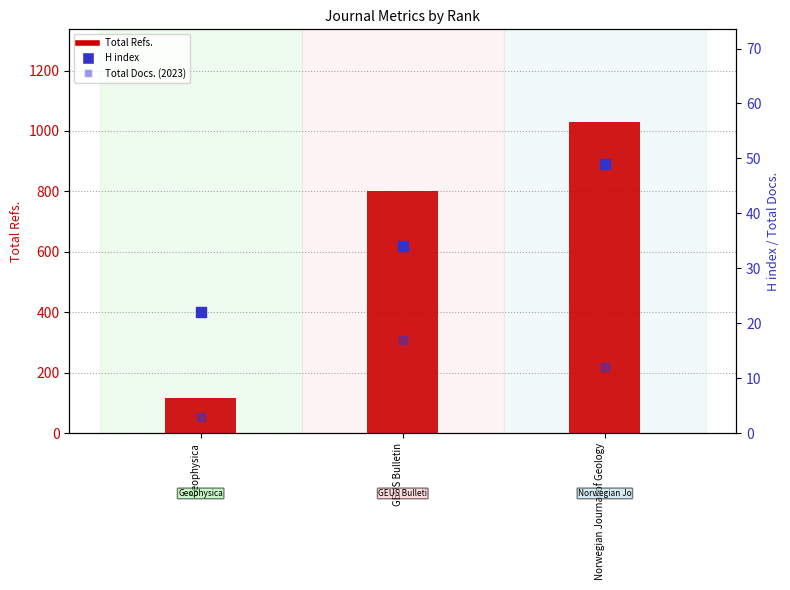

What is the total value across all series at Geophysica?

142